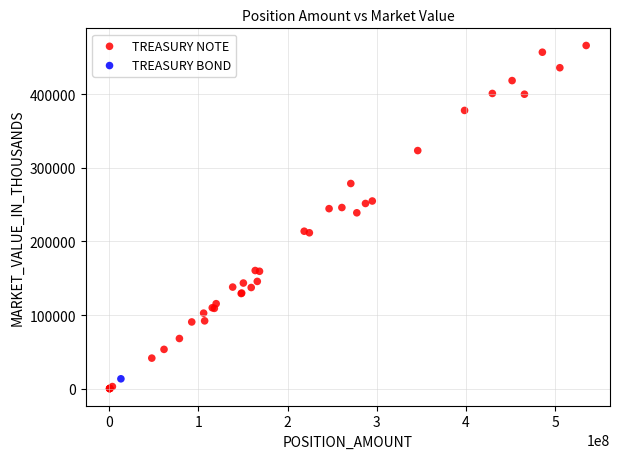

What are all the series names shown in the legend?

TREASURY NOTE, TREASURY BOND